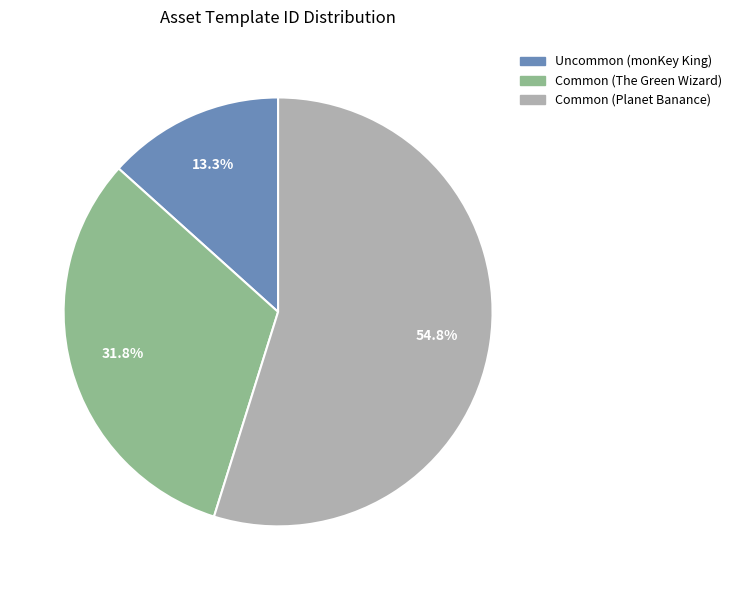

To the nearest percent, what is the average slice percentage?

33%